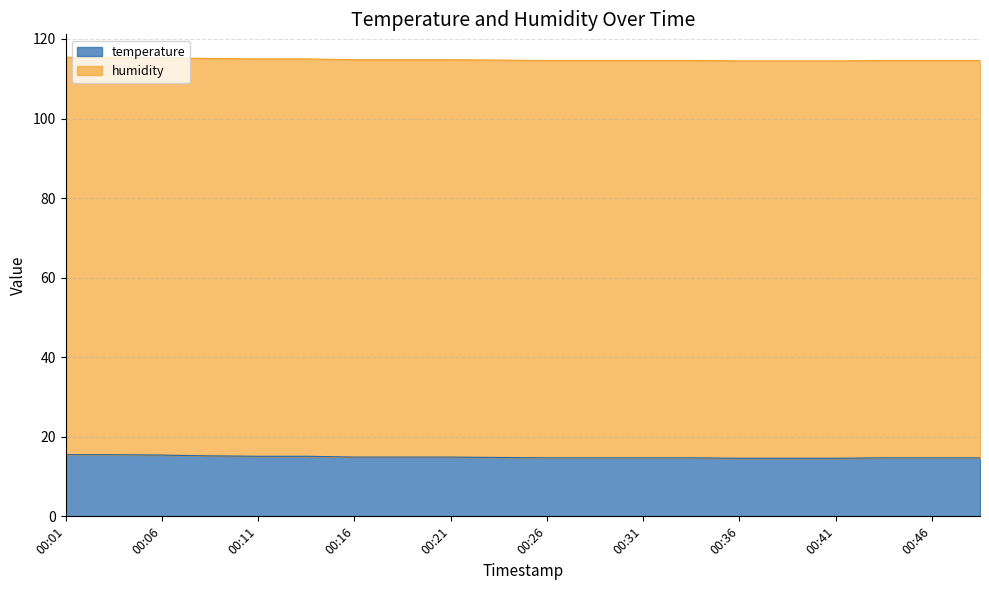

What is the value of the 7th point from the left?

14.9